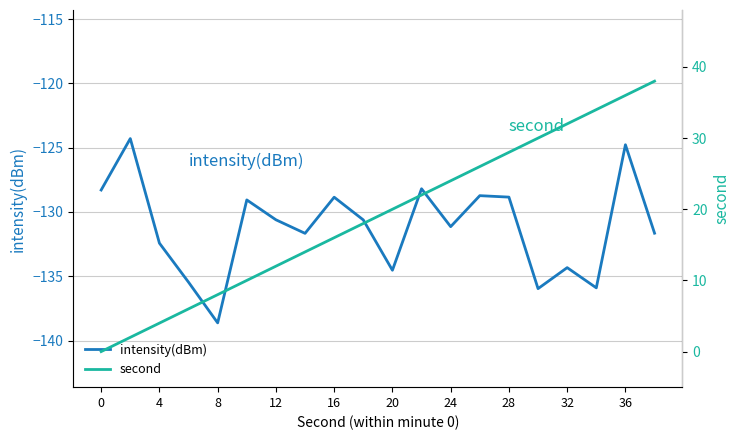

Is it true that intensity(dBm) equals -134.3 at 32?

True